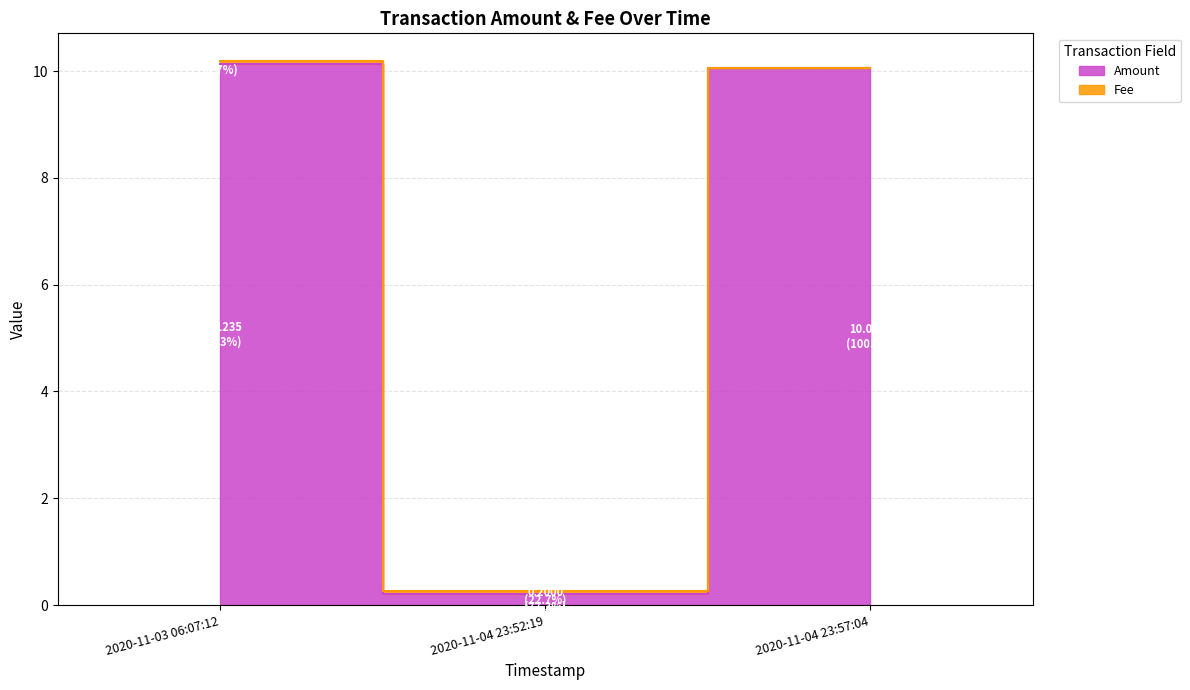

At which category does the chart reach its peak across all series?

2020-11-03 06:07:12